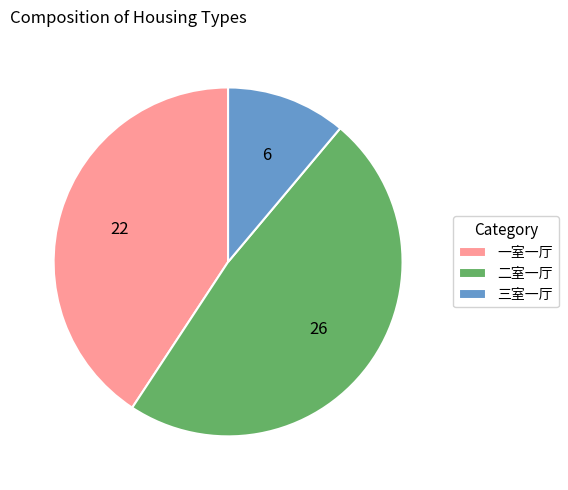

Which has a higher value, 二室一厅 or 一室一厅?

二室一厅